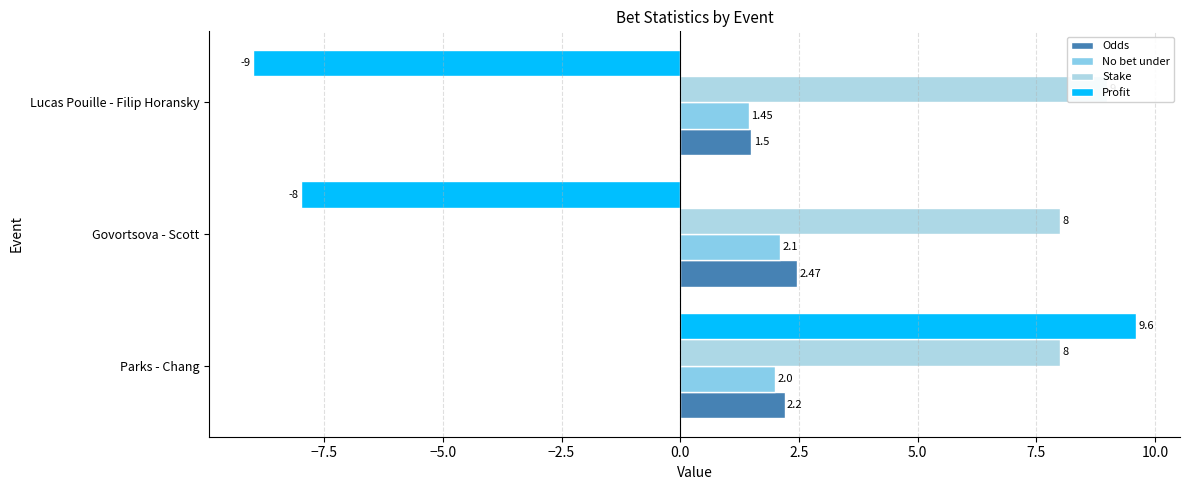

How many bars are there in each group?

4